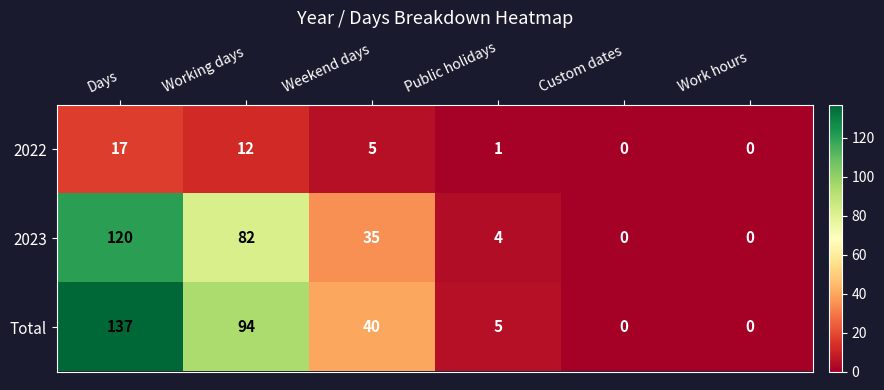

Between Days and Work hours, which series saw the biggest shift?

Total